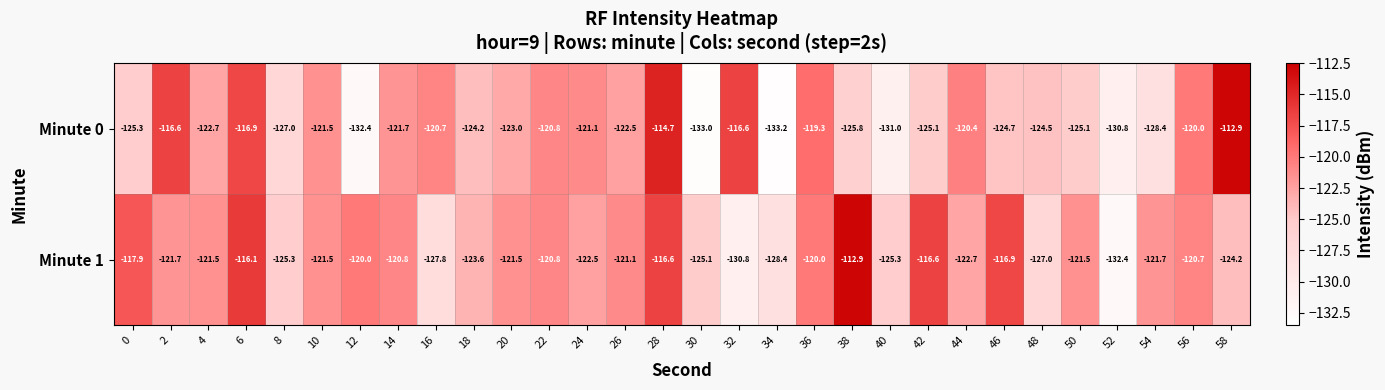

Which series has the largest total across all categories?

Minute 1